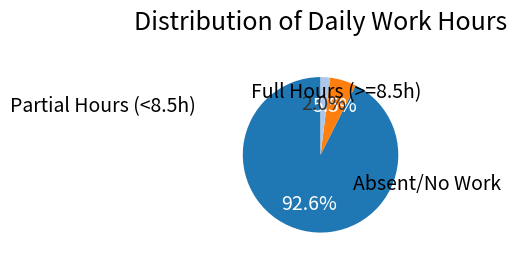

Is there any slice that represents more than half of the pie?

Yes